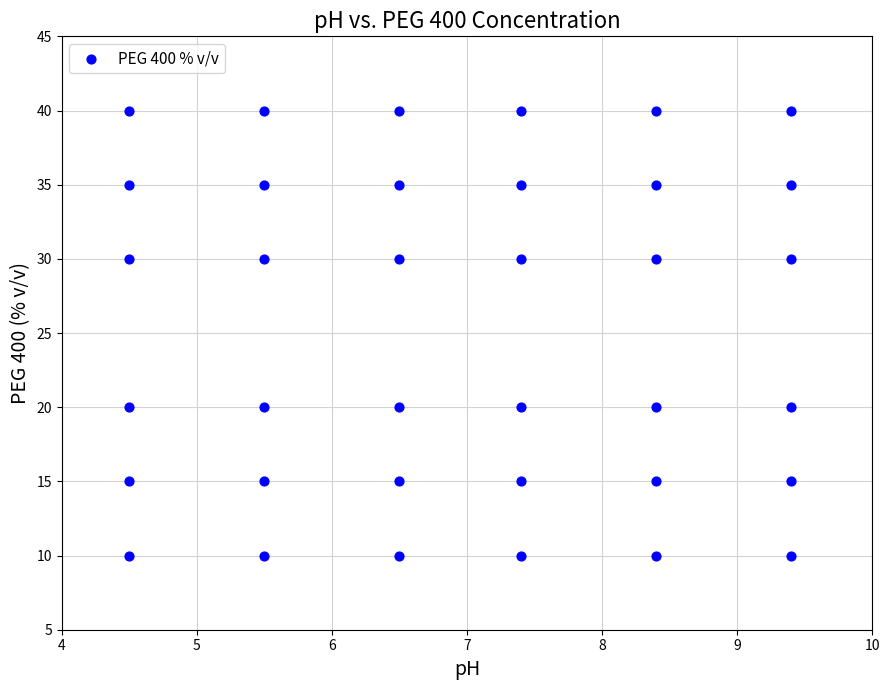

What is the range of Y values (max minus min)?

30